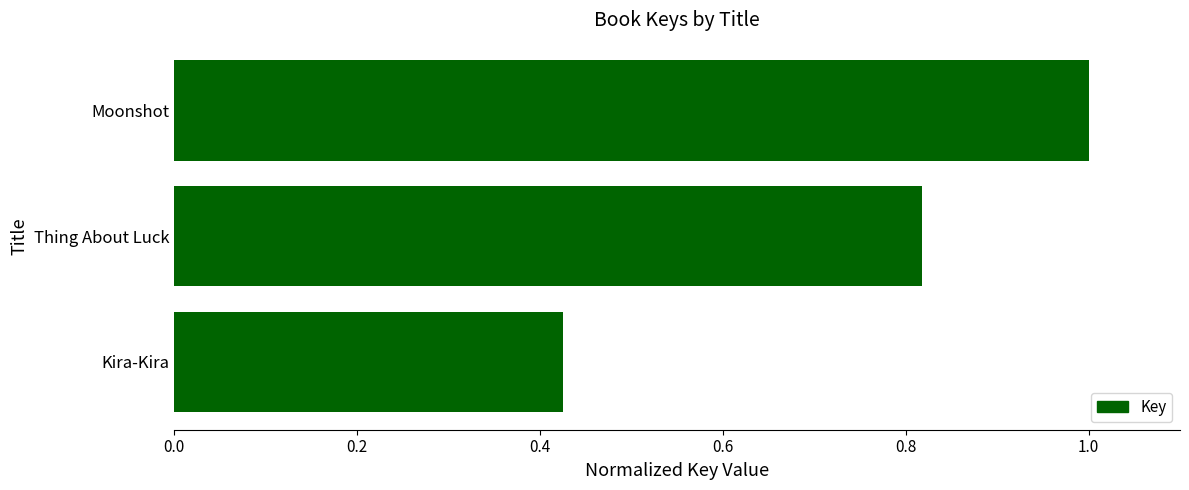

What is the average value?

0.7